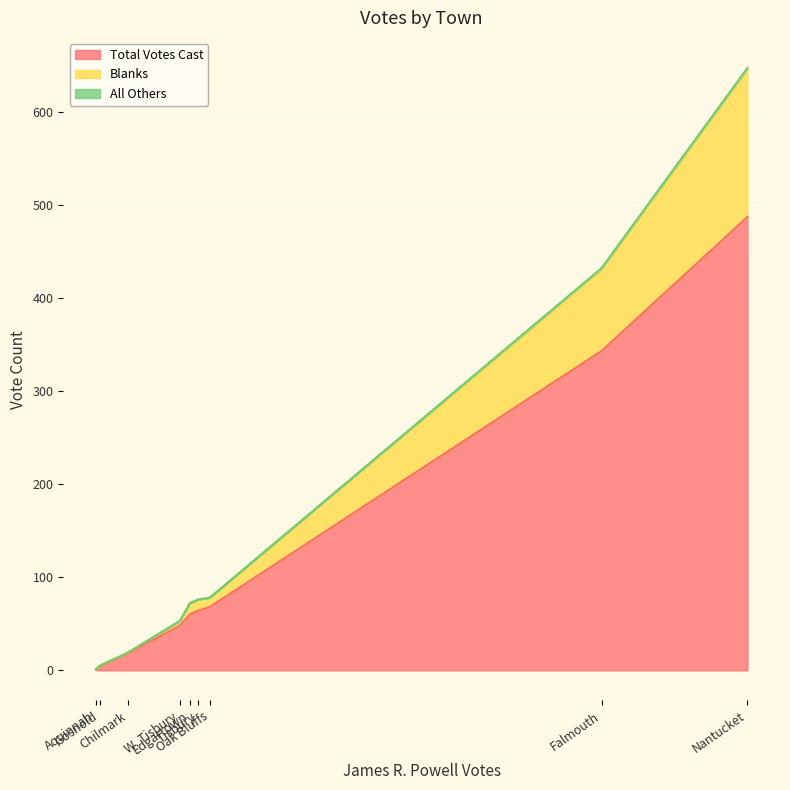

Which series has the largest total across all categories?

Total Votes Cast